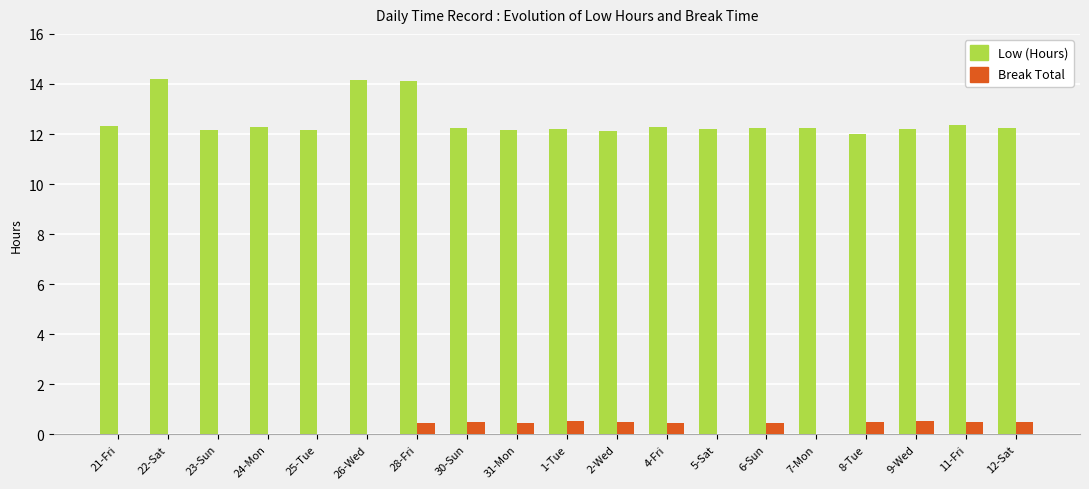

What is the sum of all Low (Hours) values?

238.0